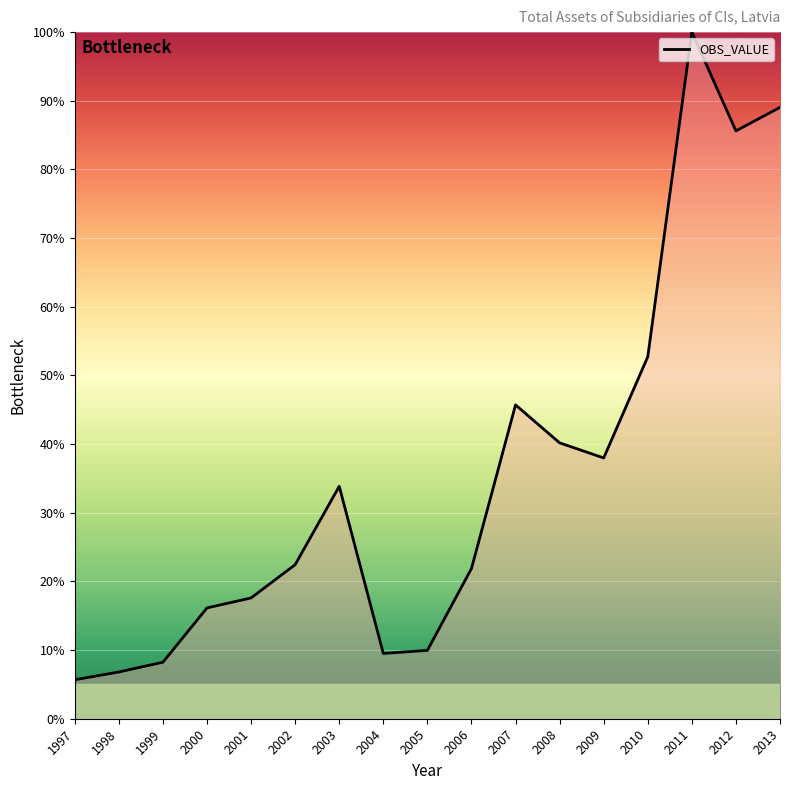

What is the difference between the maximum and minimum values?

94.3